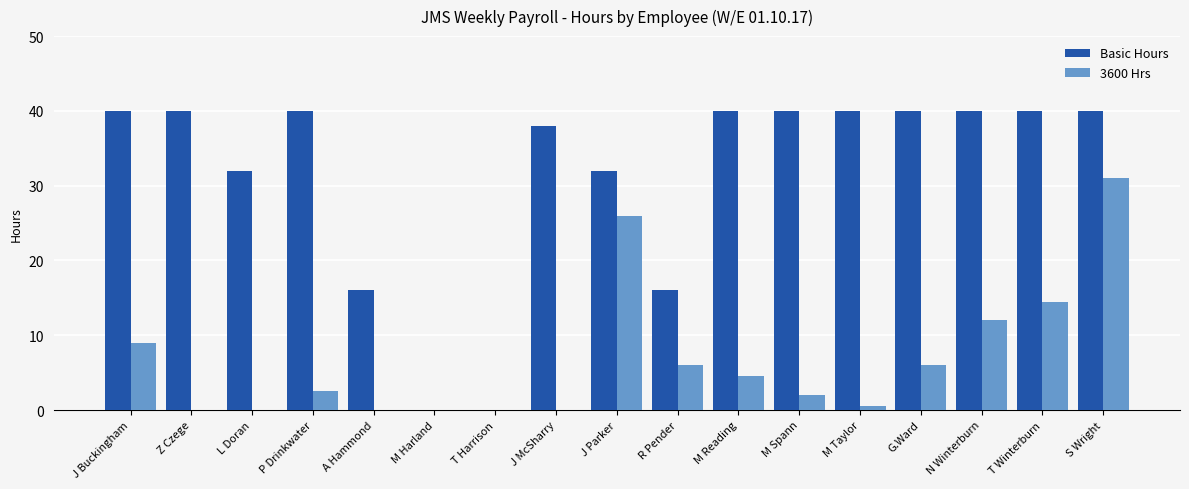

Where is 3600 Hrs nearest to the value 15?

T Winterburn